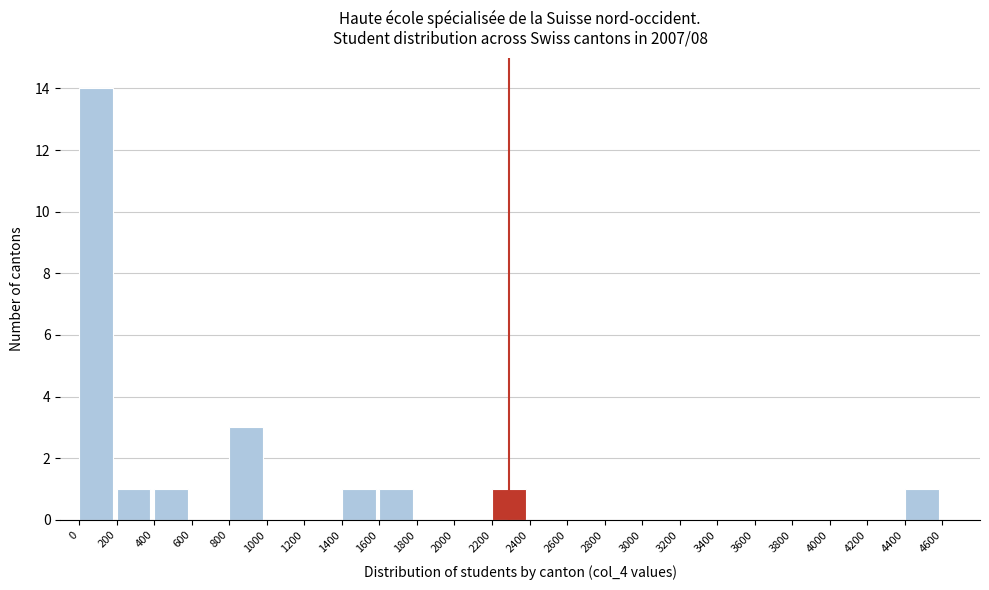

Reading left to right, list every bar in this chart as the range it spans on the x-axis followed by its height. The values are not printed on the chart, so give them approximately, as read against the axis.

0 to 200: 14
200 to 400: 1
400 to 600: 1
600 to 800: 0
800 to 1000: 3
1000 to 1200: 0
1200 to 1400: 0
1400 to 1600: 1
1600 to 1800: 1
1800 to 2000: 0
2000 to 2200: 0
2200 to 2400: 1
2400 to 2600: 0
2600 to 2800: 0
2800 to 3000: 0
3000 to 3200: 0
3200 to 3400: 0
3400 to 3600: 0
3600 to 3800: 0
3800 to 4000: 0
4000 to 4200: 0
4200 to 4400: 0
4400 to 4600: 1
4600 to 4800: 0